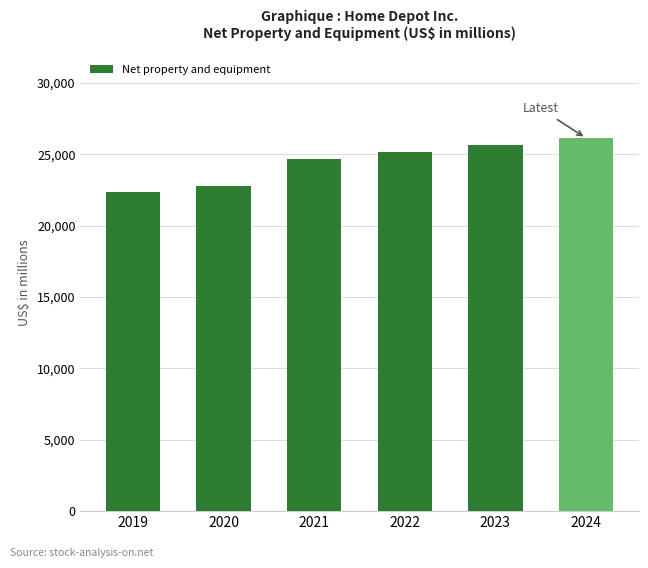

Are the bars grouped side by side (vs. stacked)?

No